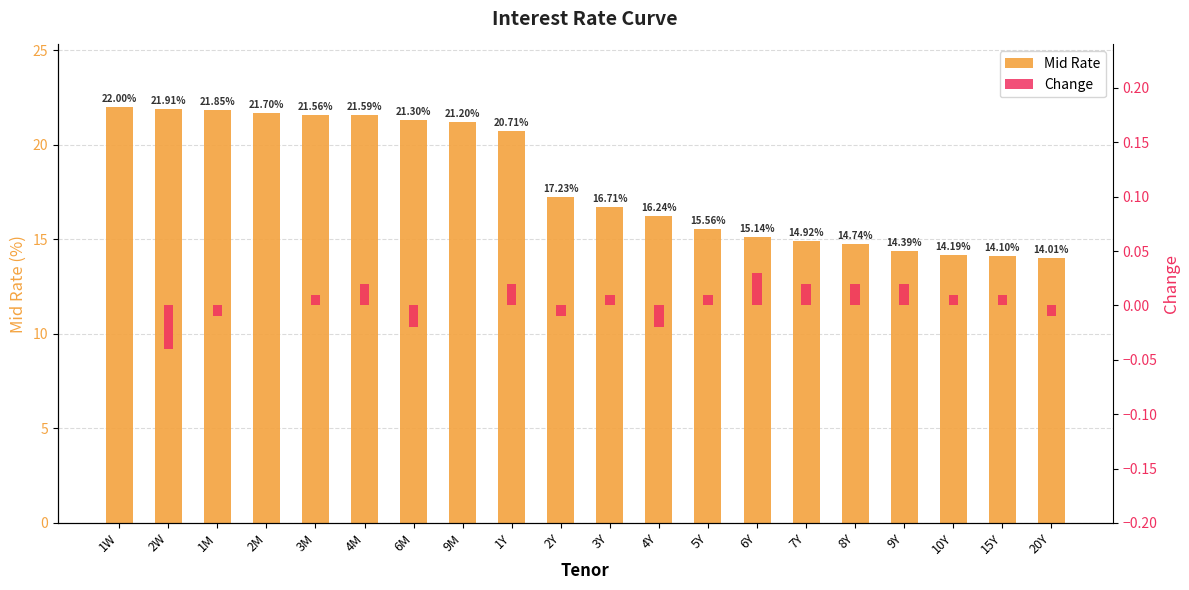

Where is Mid Rate nearest to the value 18?

2Y